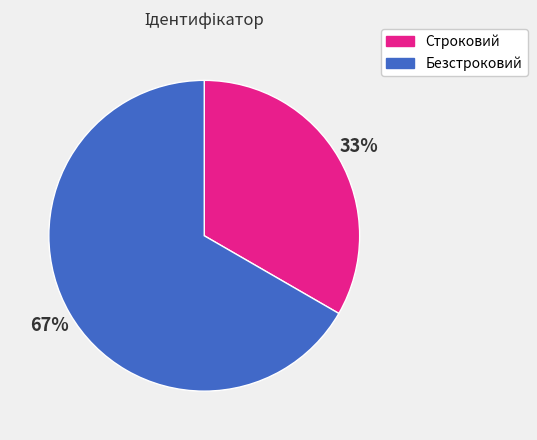

To the nearest percent, what is the combined percentage of Строковий and Безстроковий?

100%